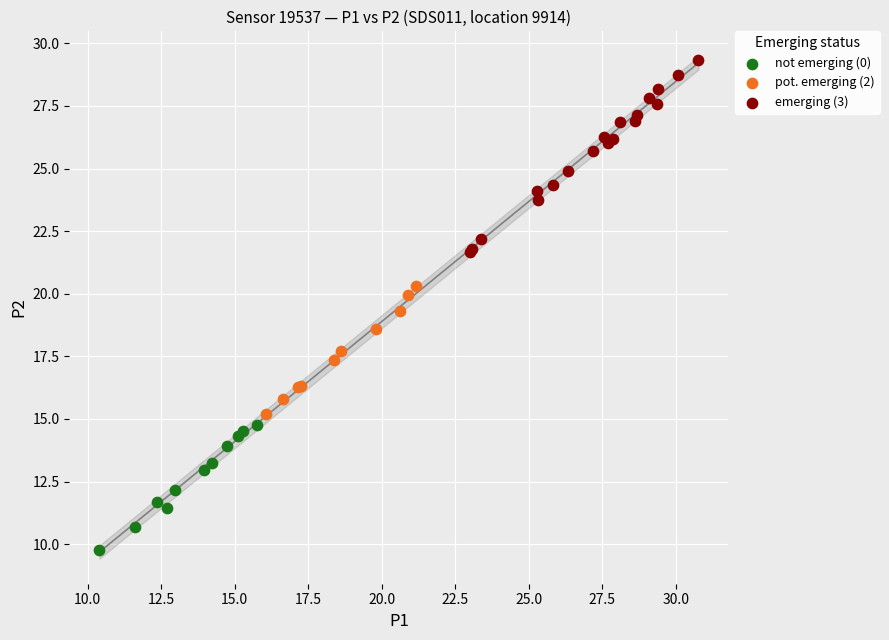

Which series reaches the minimum Y coordinate?

not emerging (0)